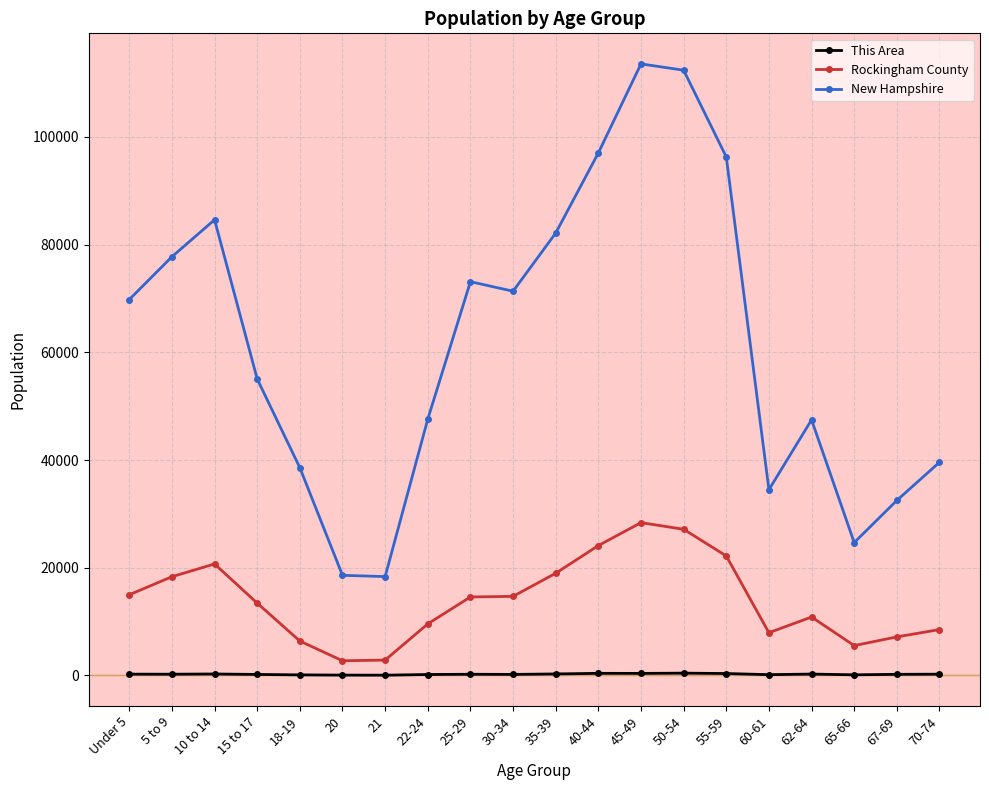

At how many categories does at least one series exceed 36037?

15